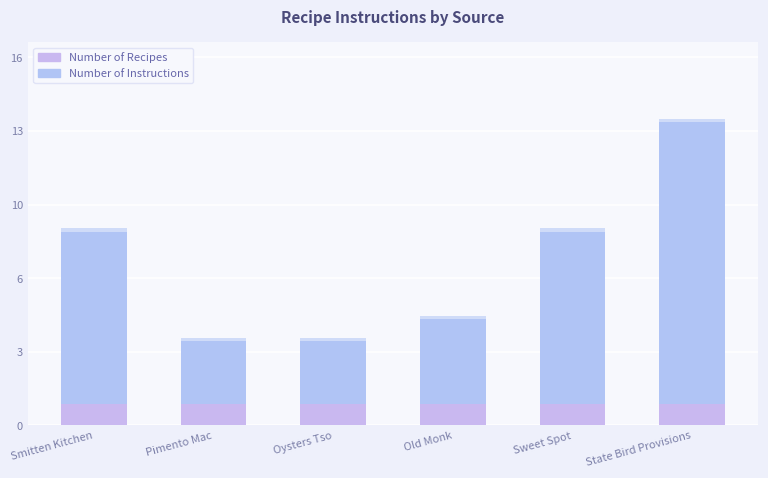

What position from the right is Sweet Spot?

2